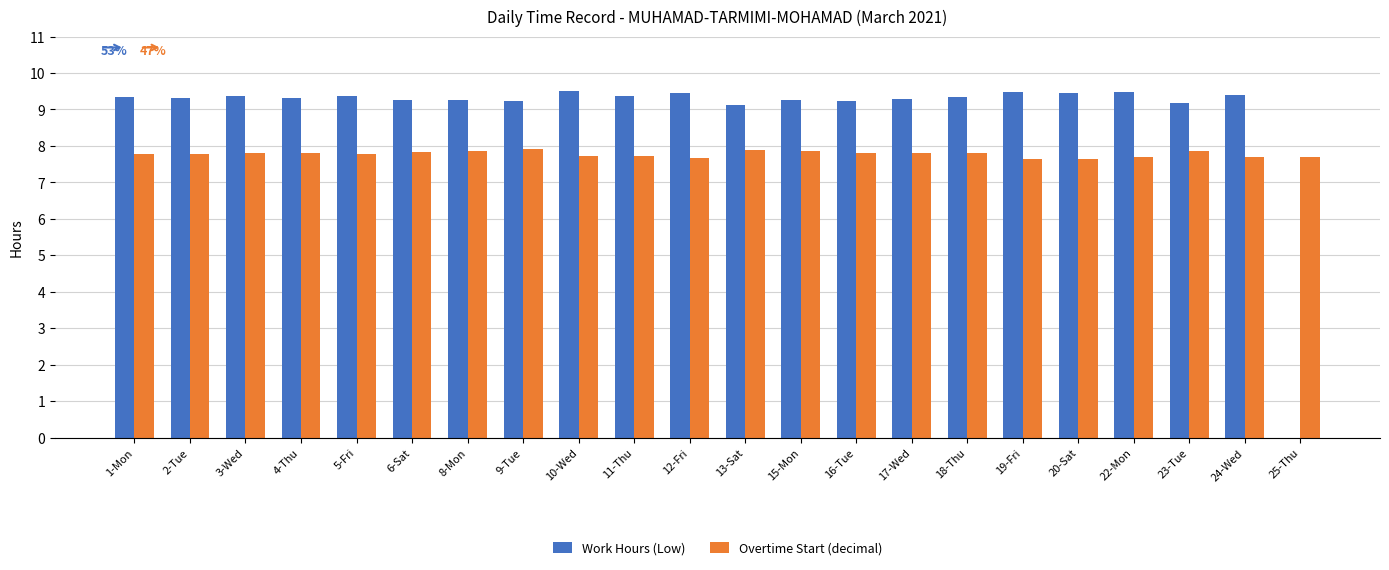

What is the sum of all Work Hours (Low) values?

196.0